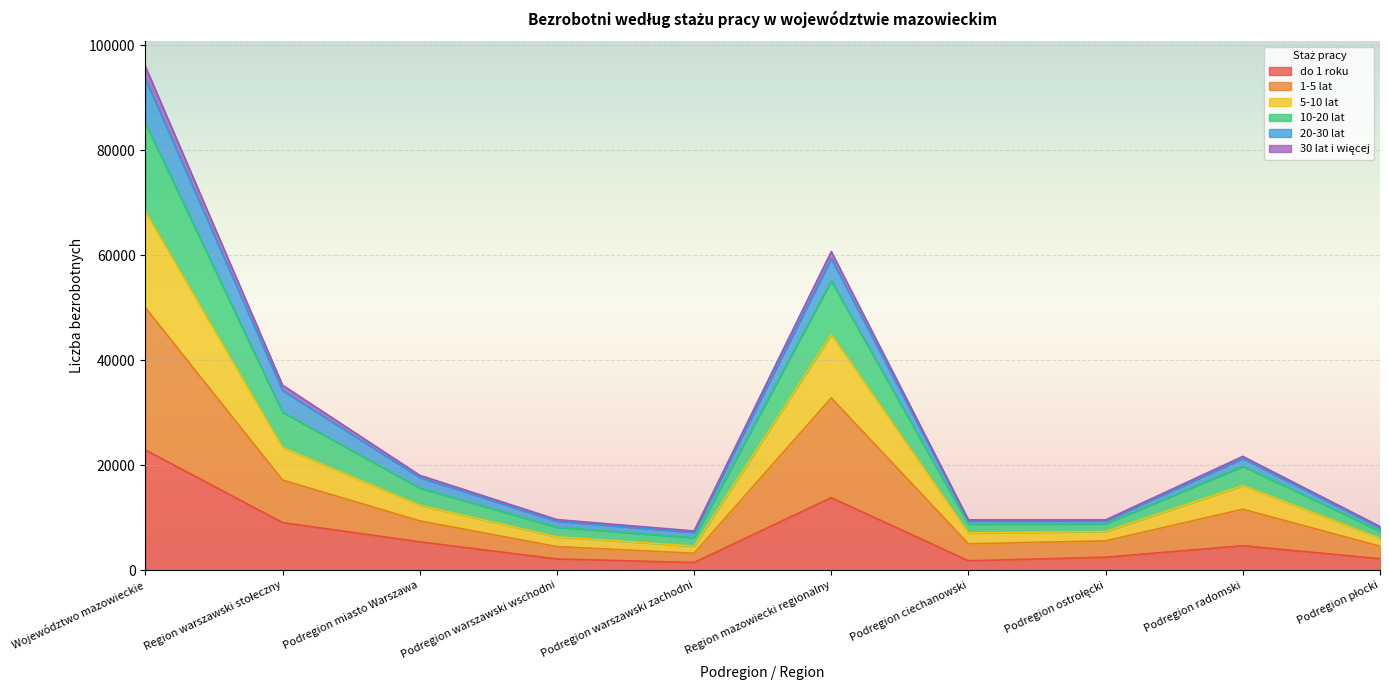

At which category is the sum across all series the highest?

Województwo mazowieckie